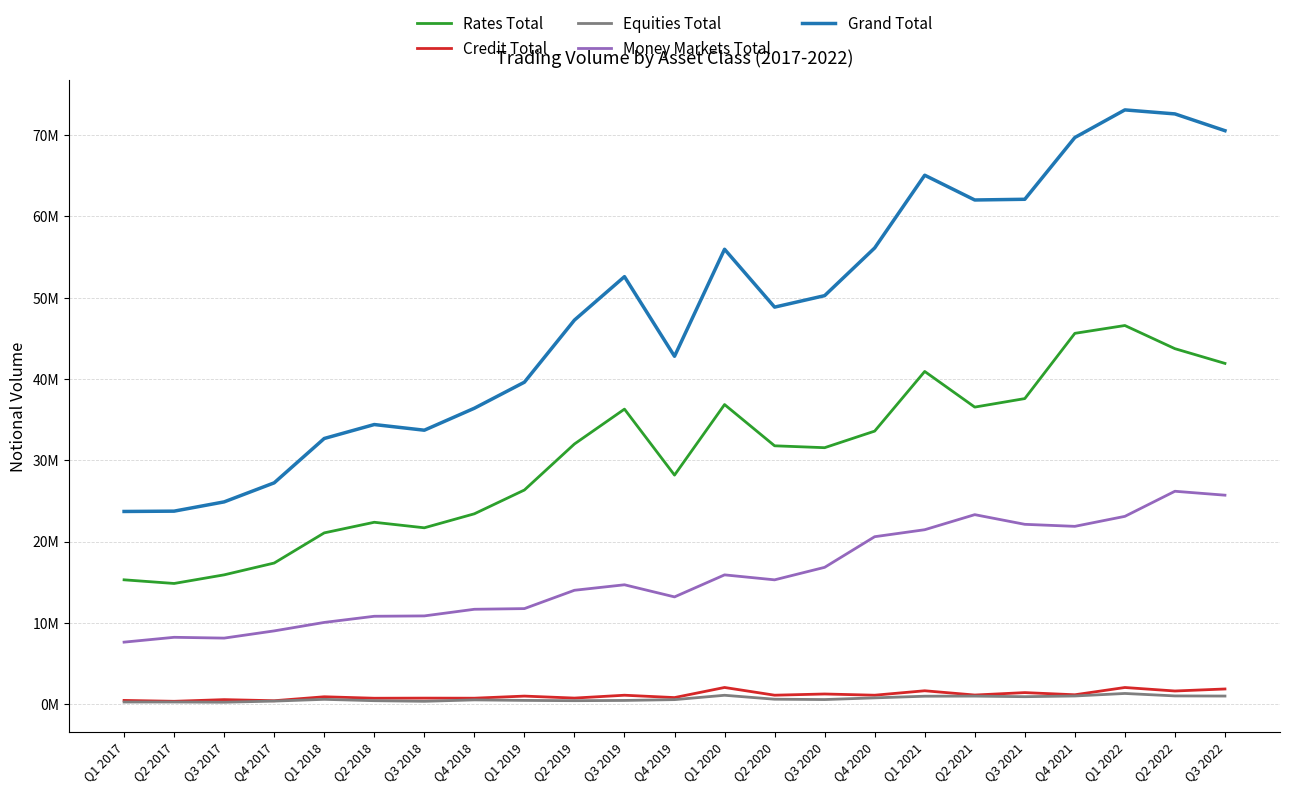

The value of Credit Total at Q4 2021 is 596057. True or false?

False